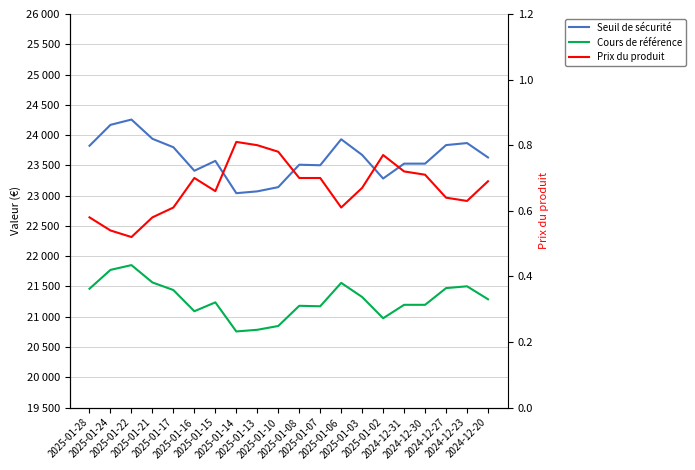

At which label does Cours de référence reach its peak?

2025-01-22